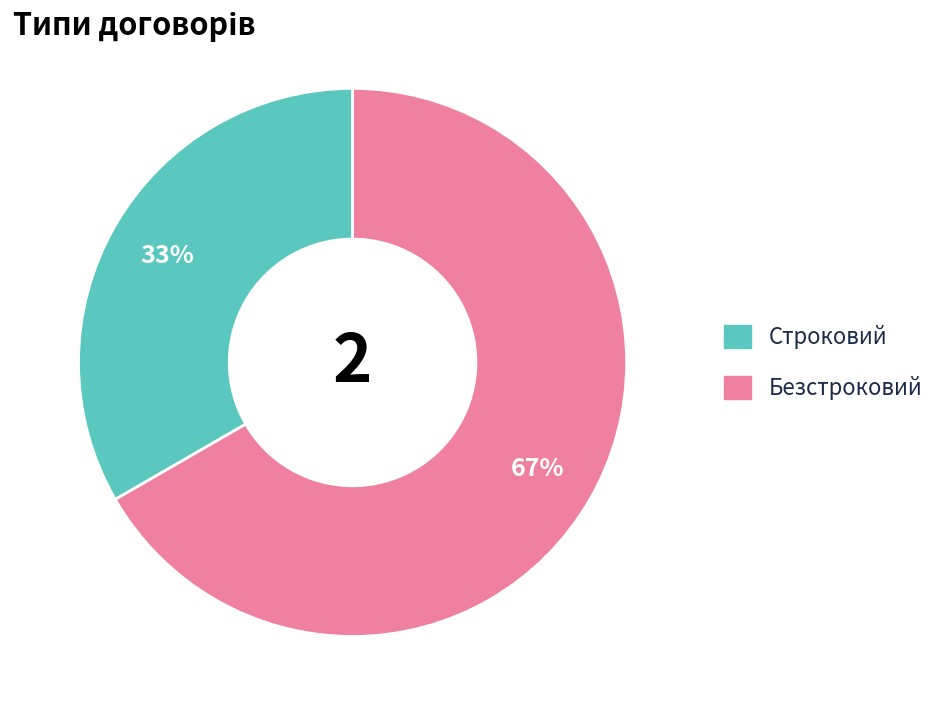

True or false: Безстроковий accounts for 67% of the total.

True